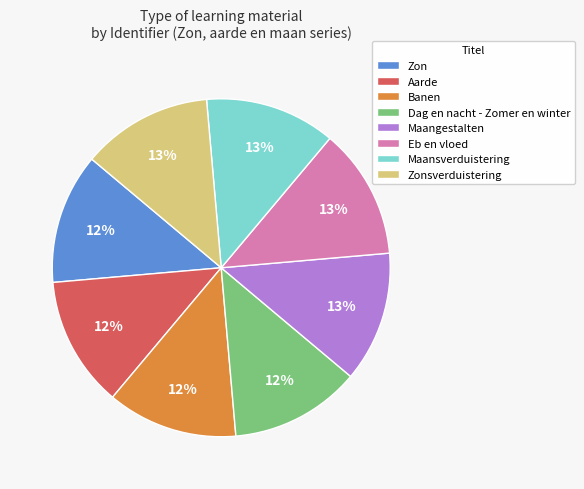

To the nearest percent, what is the combined percentage of Dag en nacht - Zomer en winter and Maansverduistering?

25%